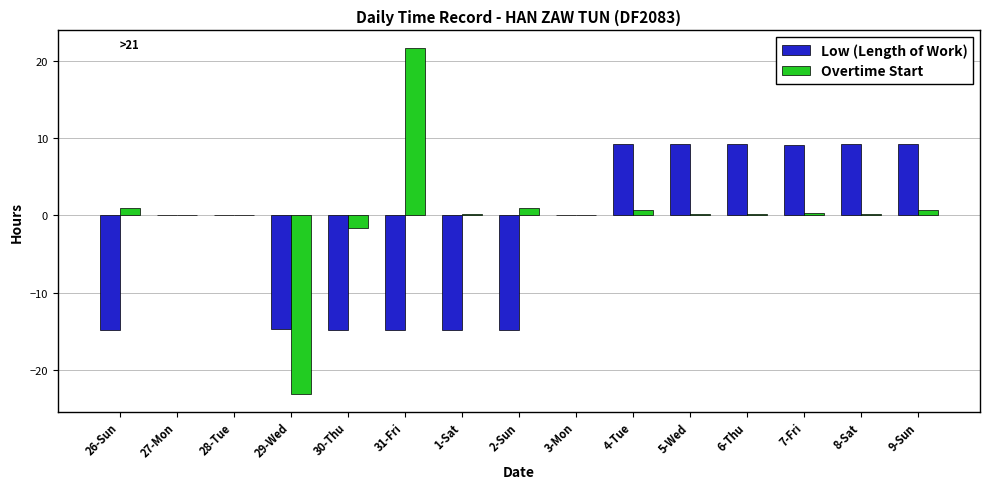

Which series has the largest total across all categories?

Overtime Start